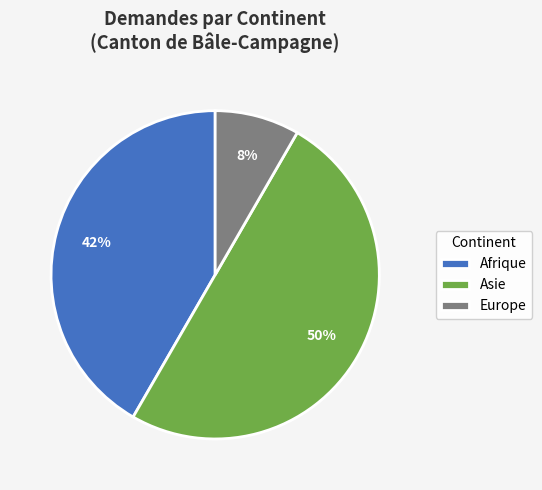

What is the smallest slice in the pie chart?

Europe